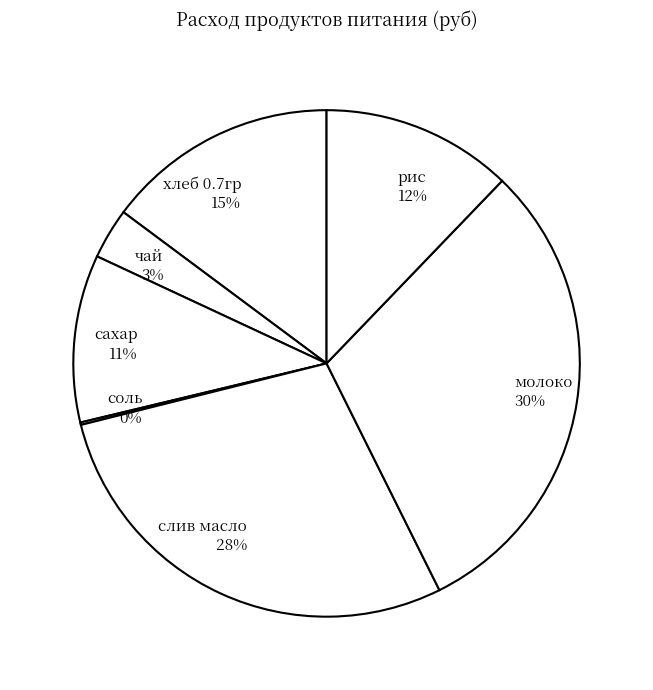

Is the sum of хлеб 0.7гр and сахар greater than half?

No